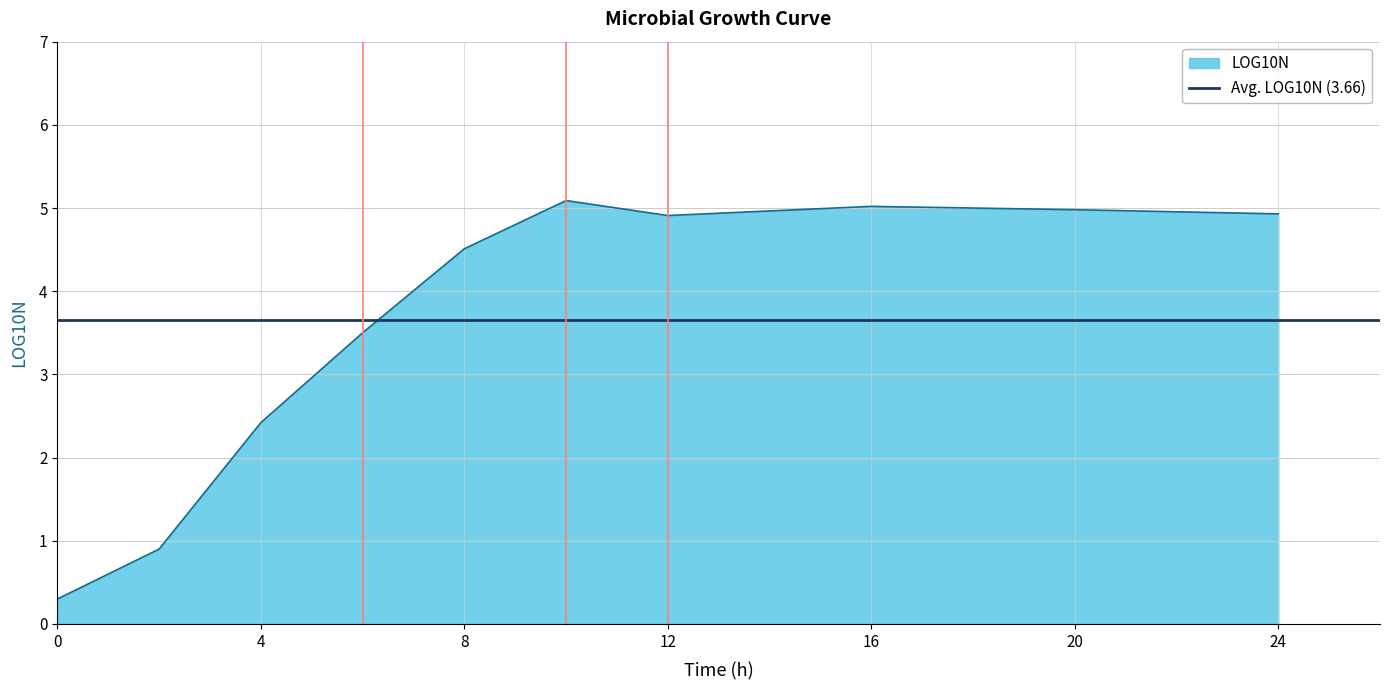

Rank the categories by value from highest to lowest.

10, 16, 20, 24, 12, 8, 6, 4, 2, 0